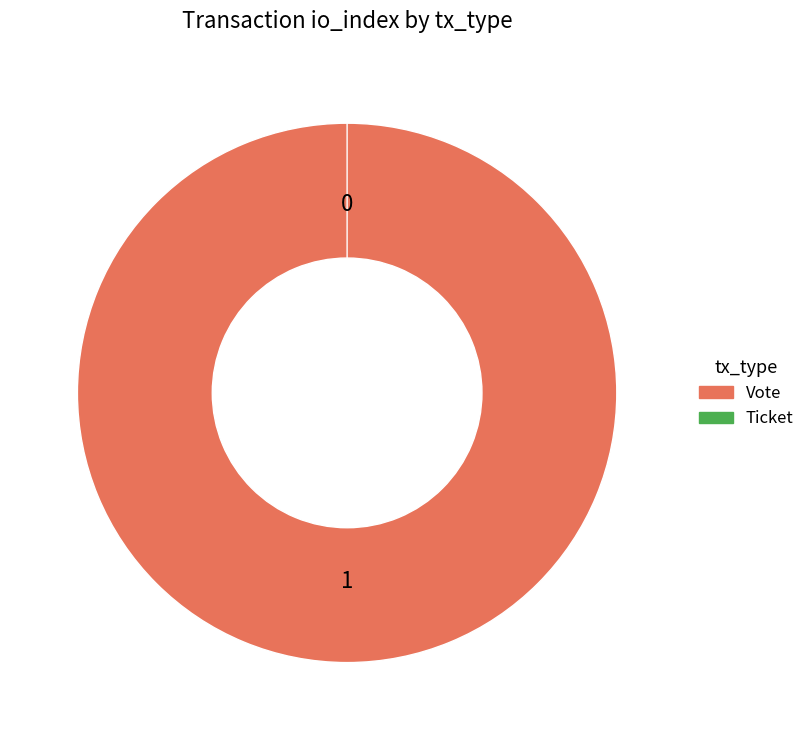

To the nearest percent, what is the difference between the largest and smallest slice percentages?

100%